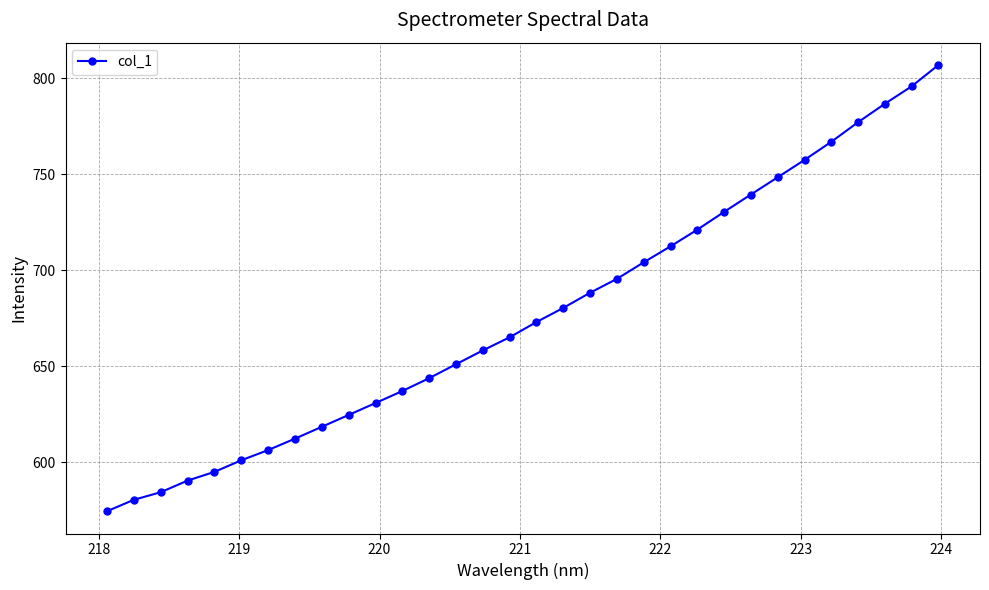

What is the value of the 6th point from the left?

600.9